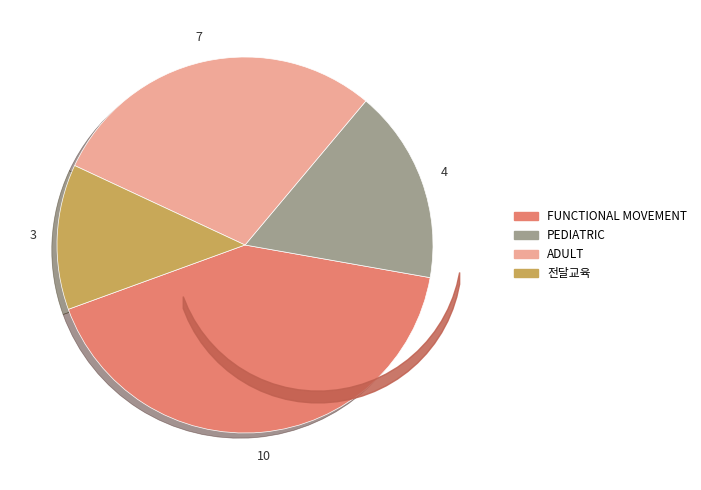

How many segments does this pie chart have?

4